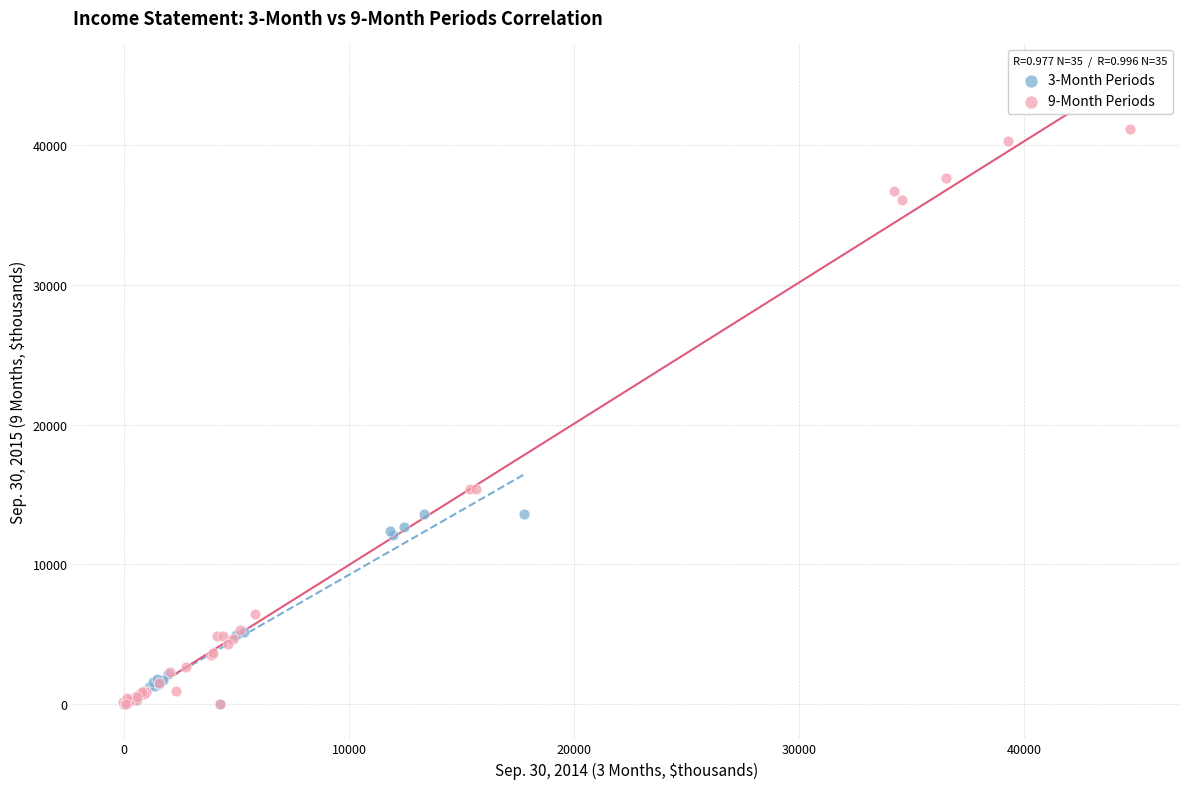

Which series reaches the maximum Y coordinate?

9-Month Periods